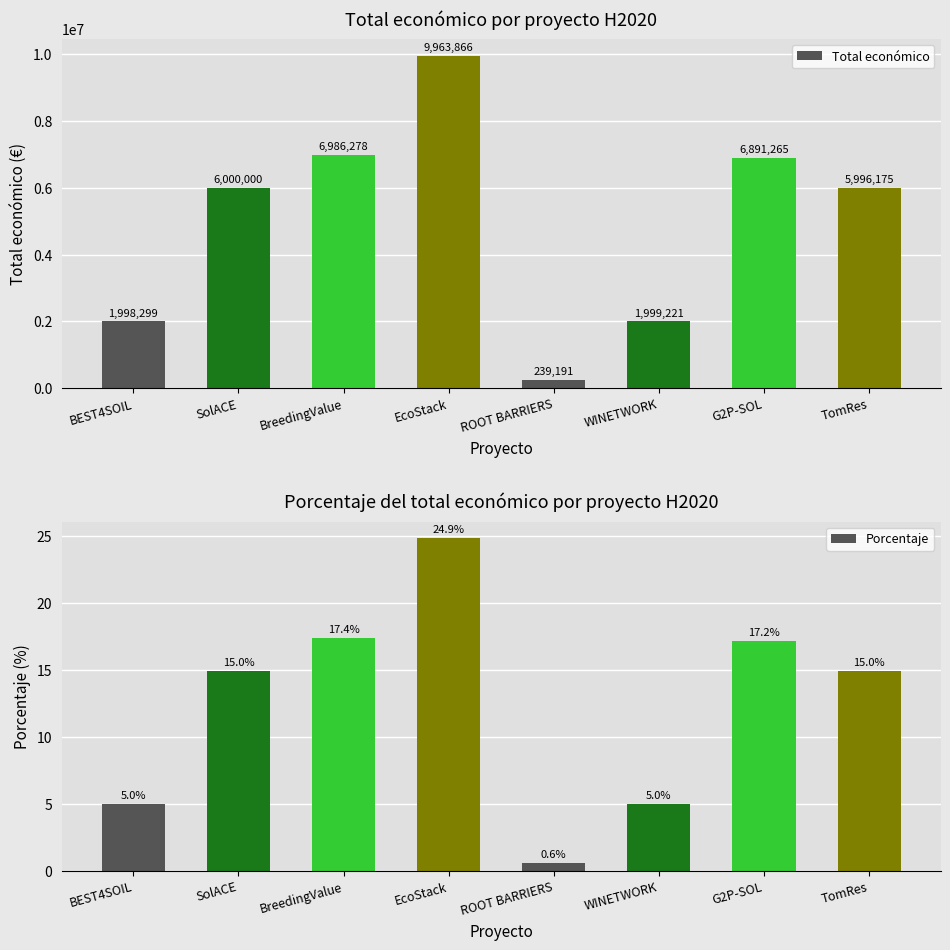

The Total económico series shows 9221493.1 at TomRes. True or false?

False